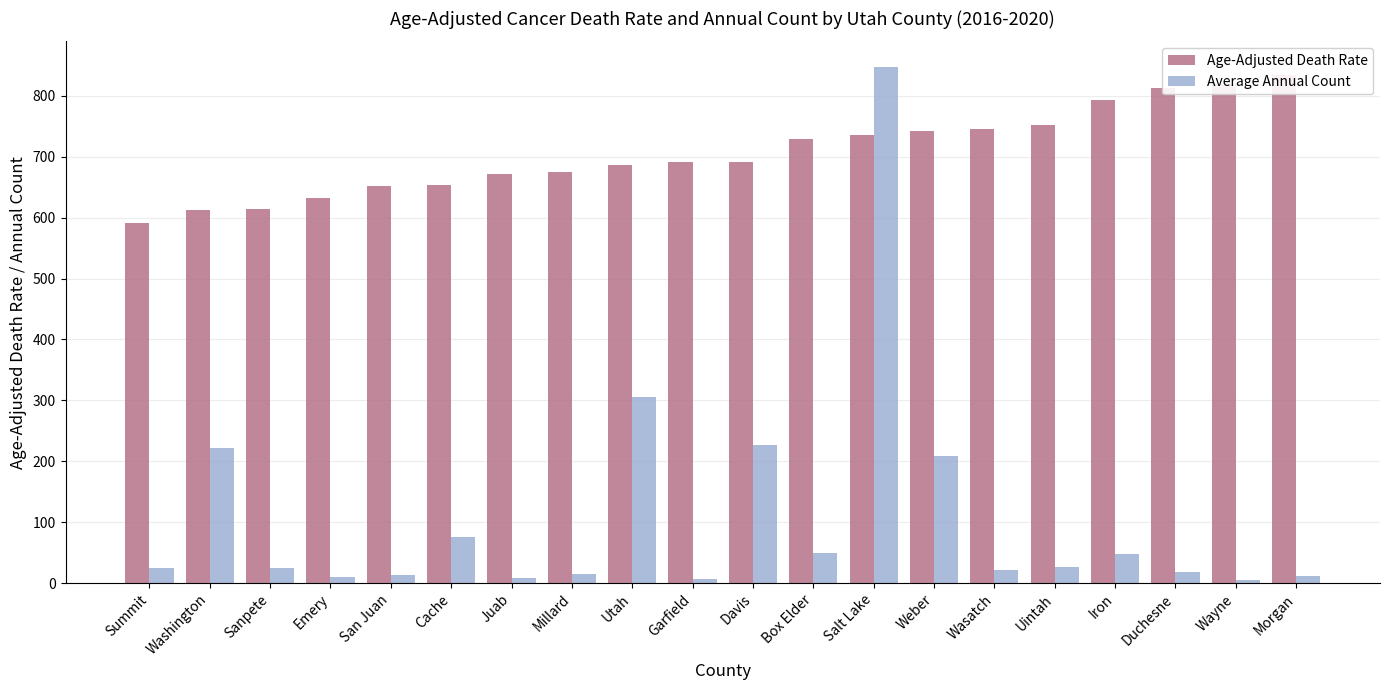

What are all the series names shown in the legend?

Age-Adjusted Death Rate, Average Annual Count